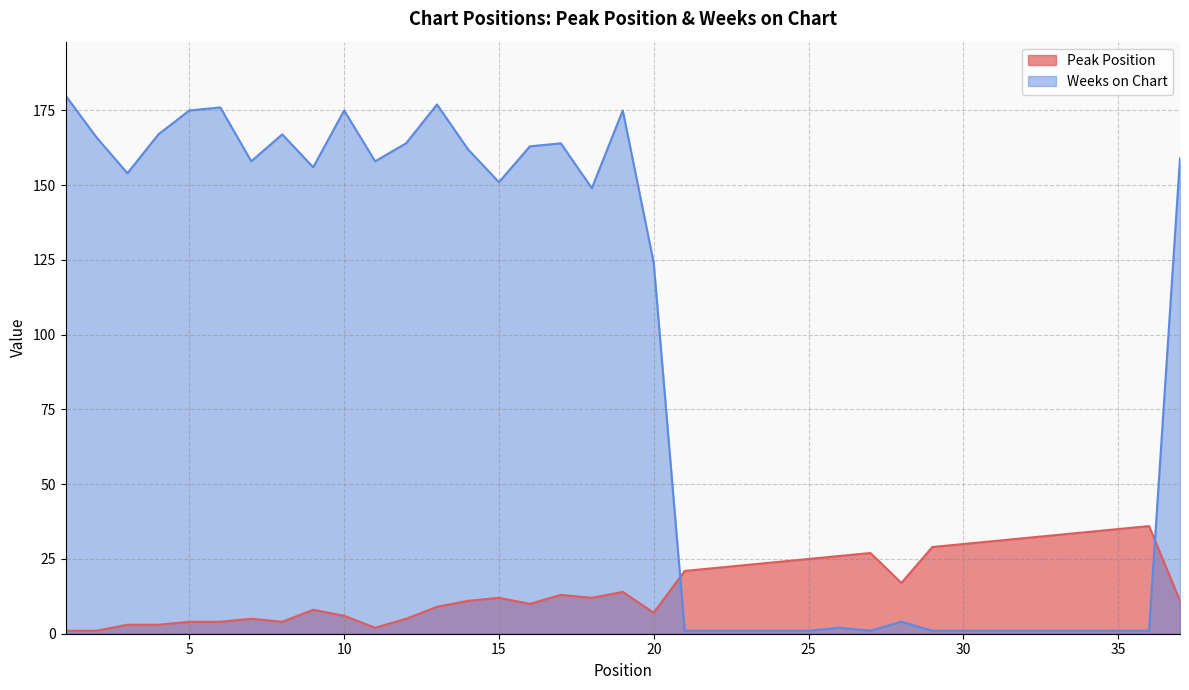

List the labels in order of Peak Position value, largest first.

36, 35, 34, 33, 32, 31, 30, 29, 27, 26, 25, 24, 23, 22, 21, 28, 19, 17, 15, 18, 14, 37, 16, 13, 9, 20, 10, 7, 12, 5, 6, 8, 3, 4, 11, 1, 2